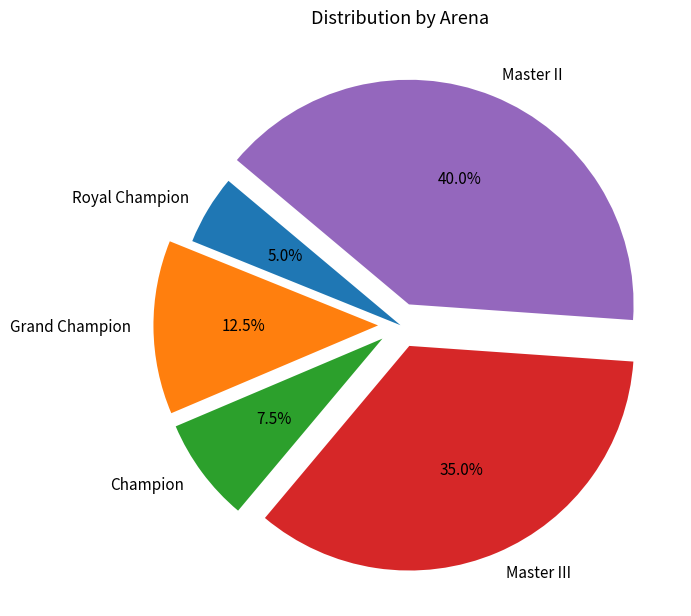

What percentage is the Master III slice, to the nearest percent?

35%